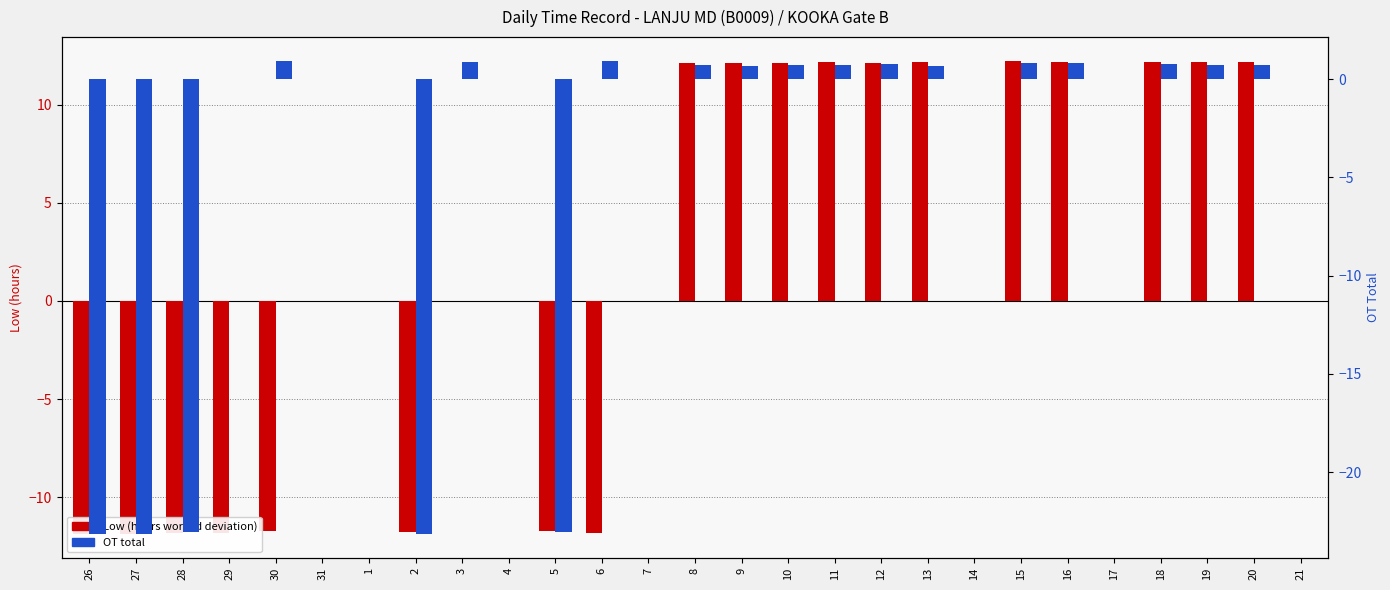

What is the sum of all OT Total values?

-104.6